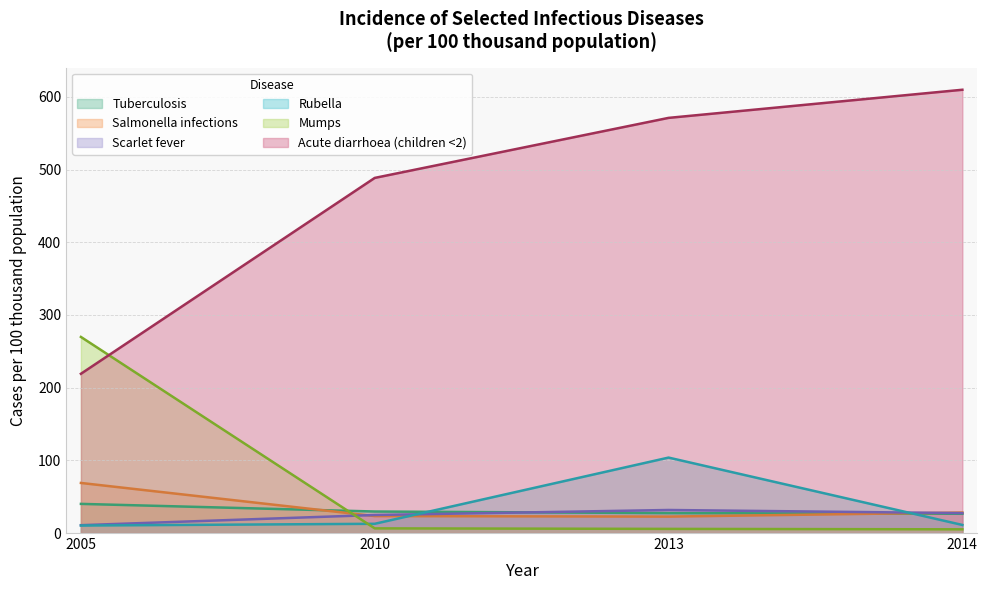

Which has a higher value, 2013 or 2005?

2005